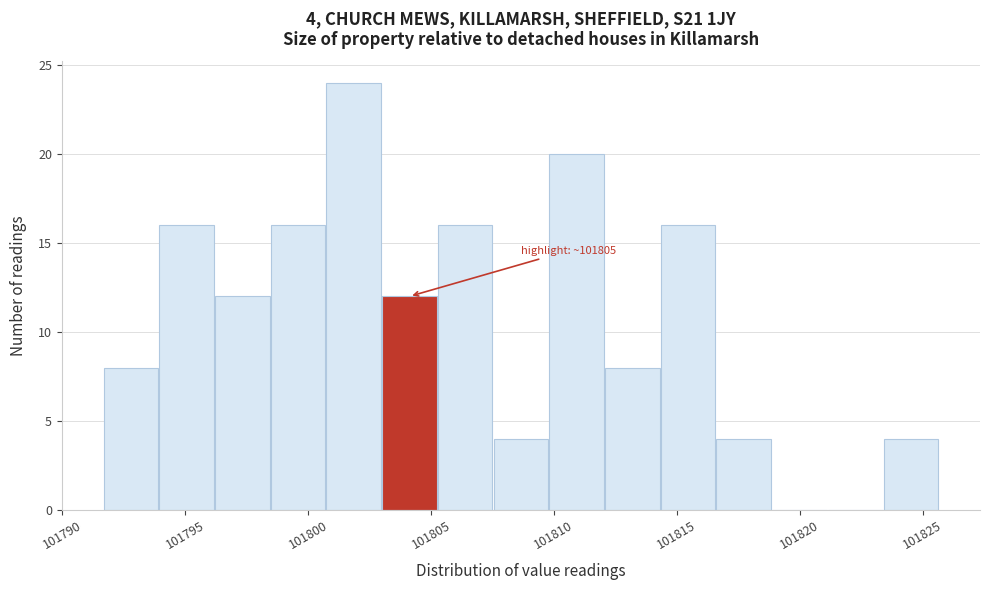

Which range on the x-axis has the tallest bar?

101800.5 to 101803.0